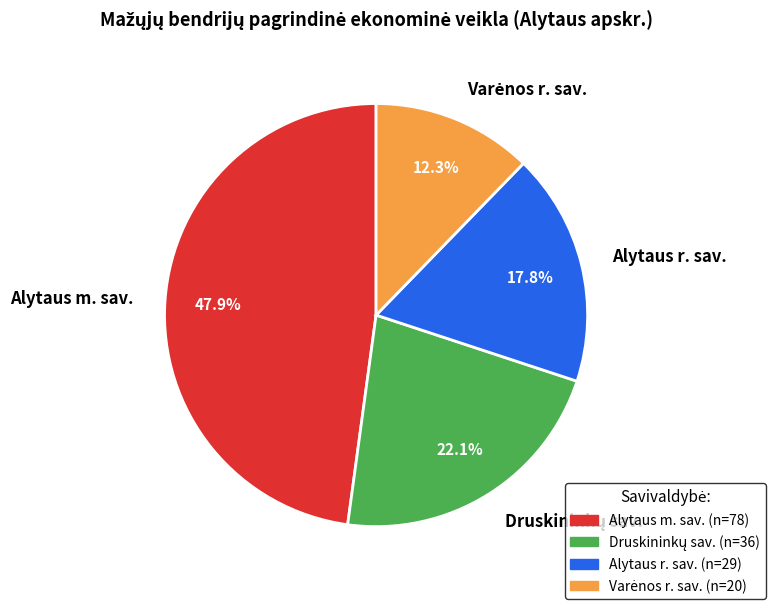

Combined, do Alytaus r. sav. and Alytaus m. sav. account for over 50%?

Yes